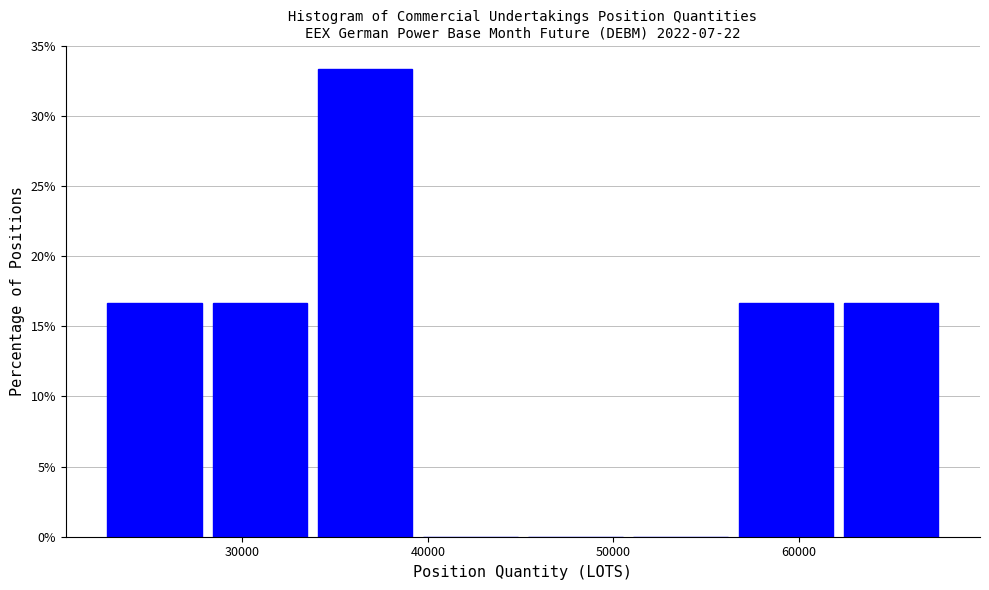

Reading left to right, transcribe this chart: for each bar, give the range it covers on the x-axis and its height. Neither the bar edges nor the heights are printed on the chart, so give them approximately, as read against the axes.

23000 to 28000: 16.5
28000 to 34000: 16.5
34000 to 40000: 33.5
40000 to 45000: 0
45000 to 51000: 0
51000 to 57000: 0
57000 to 62000: 16.5
62000 to 68000: 16.5